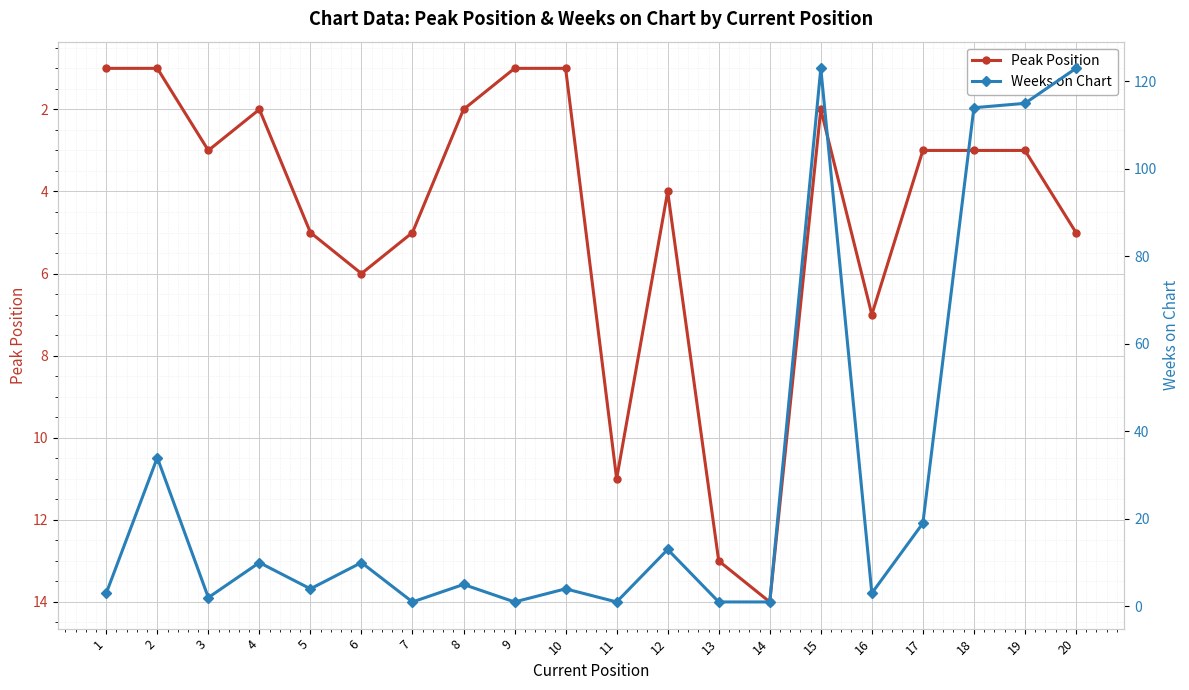

How many data points in Weeks on Chart are less than 5?

10